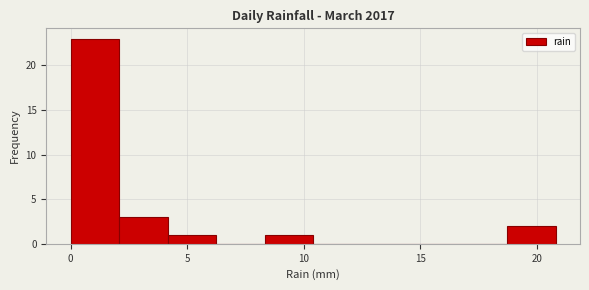

What is the height of the bar covering 18.5 to 21.0 on the x-axis? Neither the bar edges nor the heights are printed on the chart, so give them approximately, as read against the axes.

2